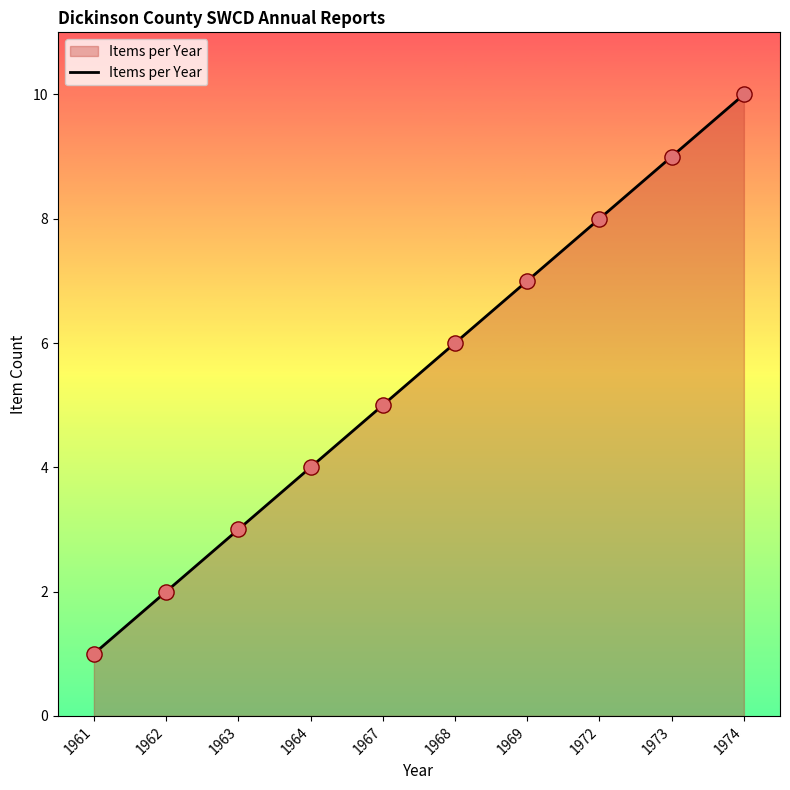

Which has a higher value, 1962 or 1963?

1963